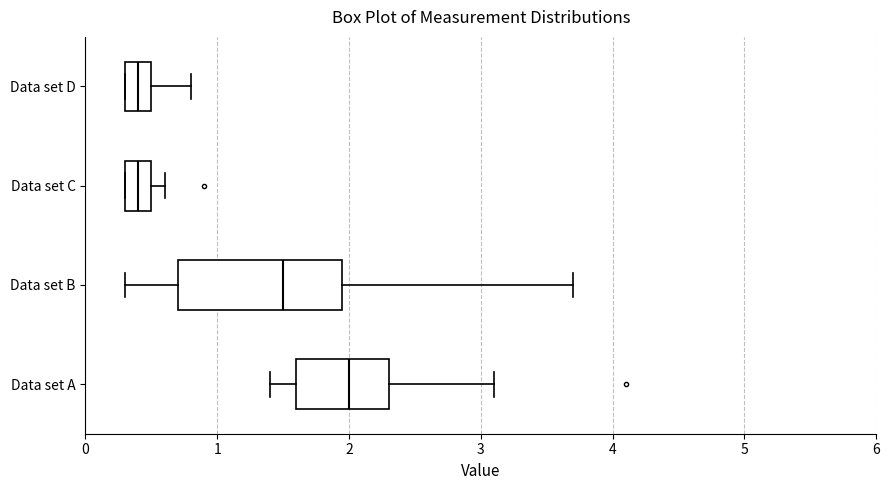

Where does the left whisker of the box for Data set B end on the x-axis? The values are not printed on the chart, so give them approximately, as read against the axis.

0.3